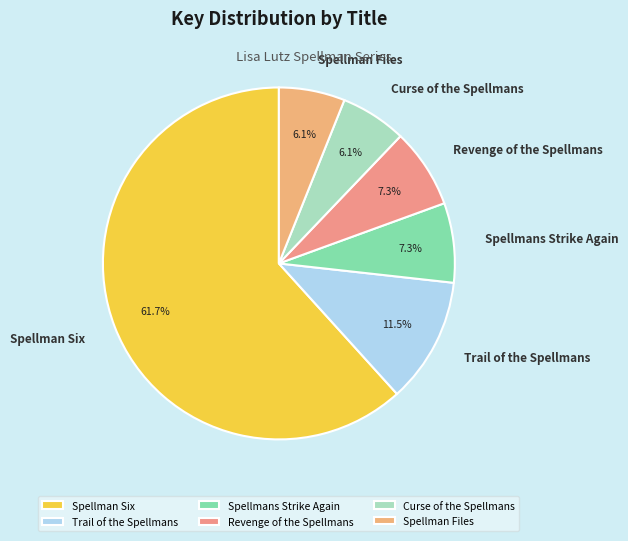

Does Spellman Six account for over 50% of the chart?

Yes